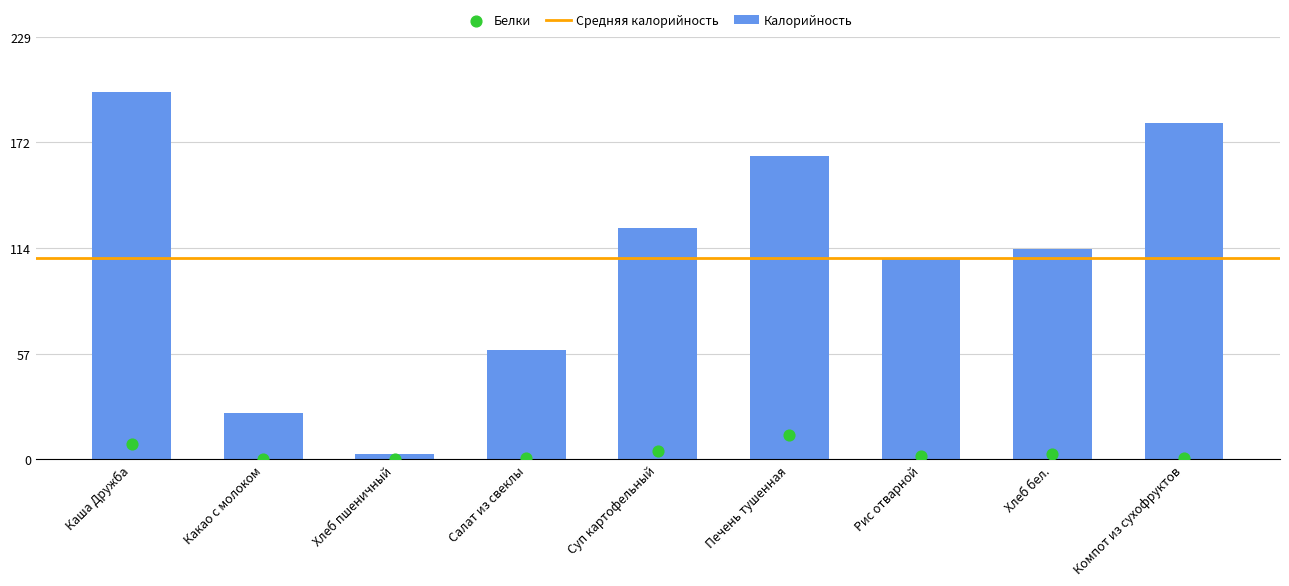

What is the total value across all series at Рис отварной?

111.1